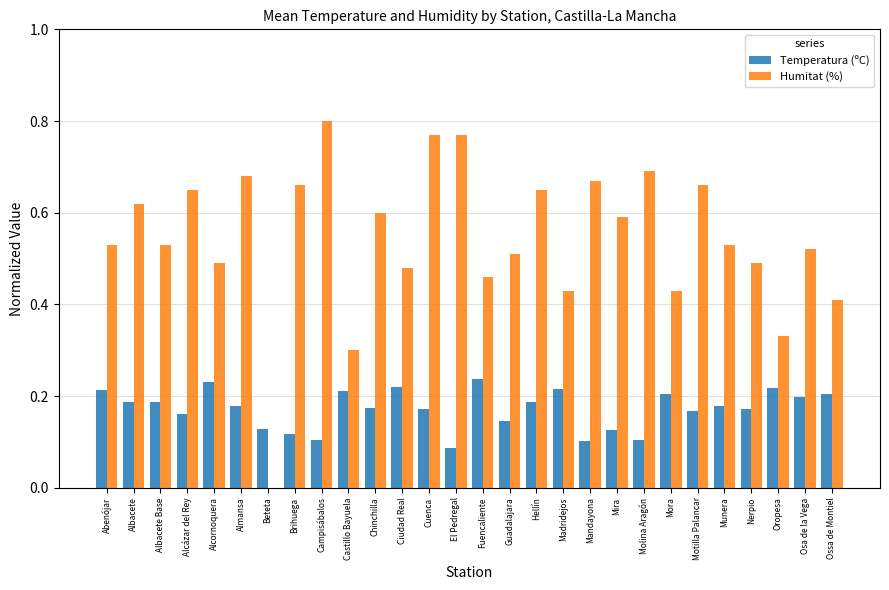

Is the value of Humitat (%) at Alcázar del Rey greater than the value of Temperatura (ºC) at Albacete?

Yes